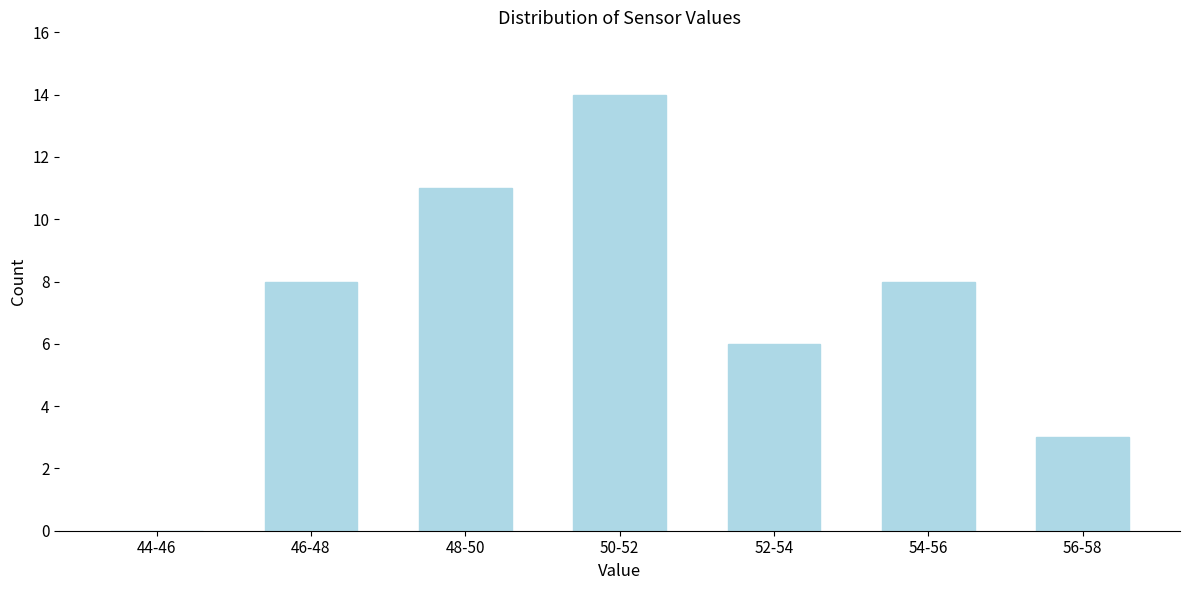

Reading left to right, what are all the values shown in this chart?

44-46=0	46-48=8	48-50=11	50-52=14	52-54=6	54-56=8	56-58=3